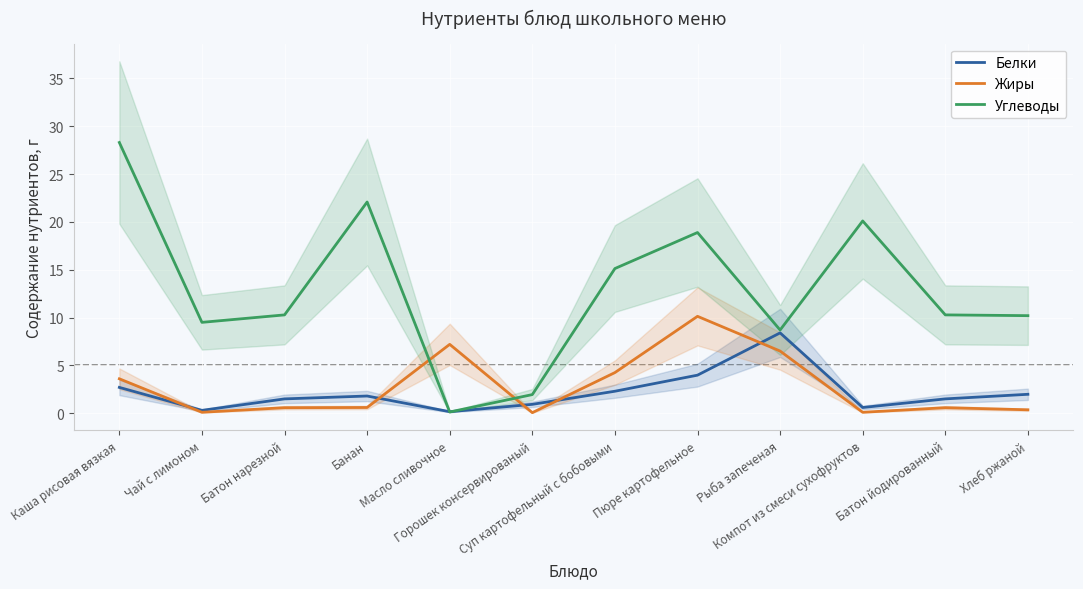

What is the difference between the highest and lowest values at Горошек консервированый?

1.9